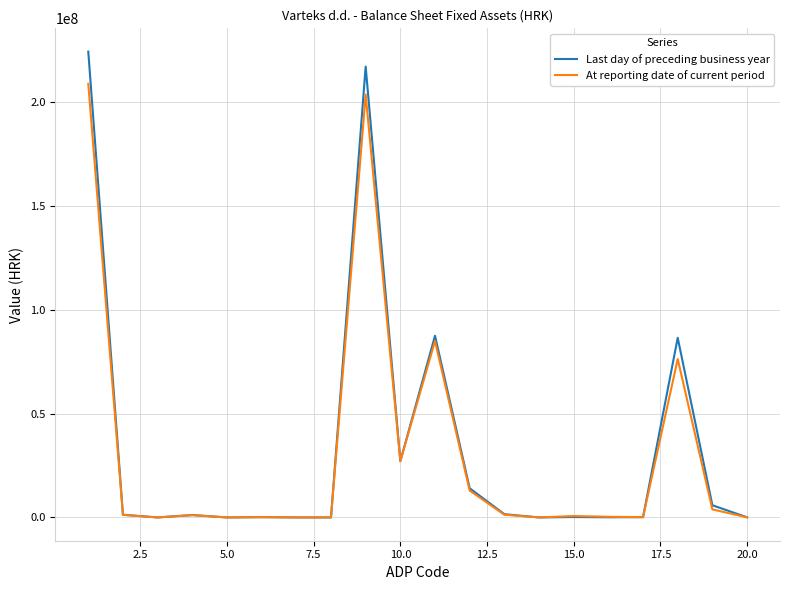

What is the greatest value displayed?

224282670